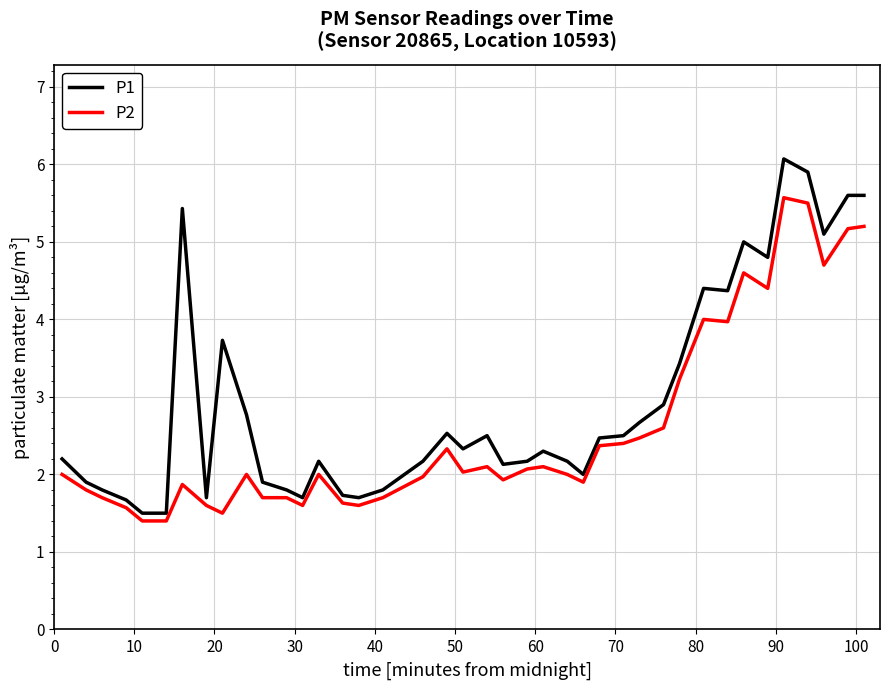

True or false: P2 and P1 cross at least once.

False